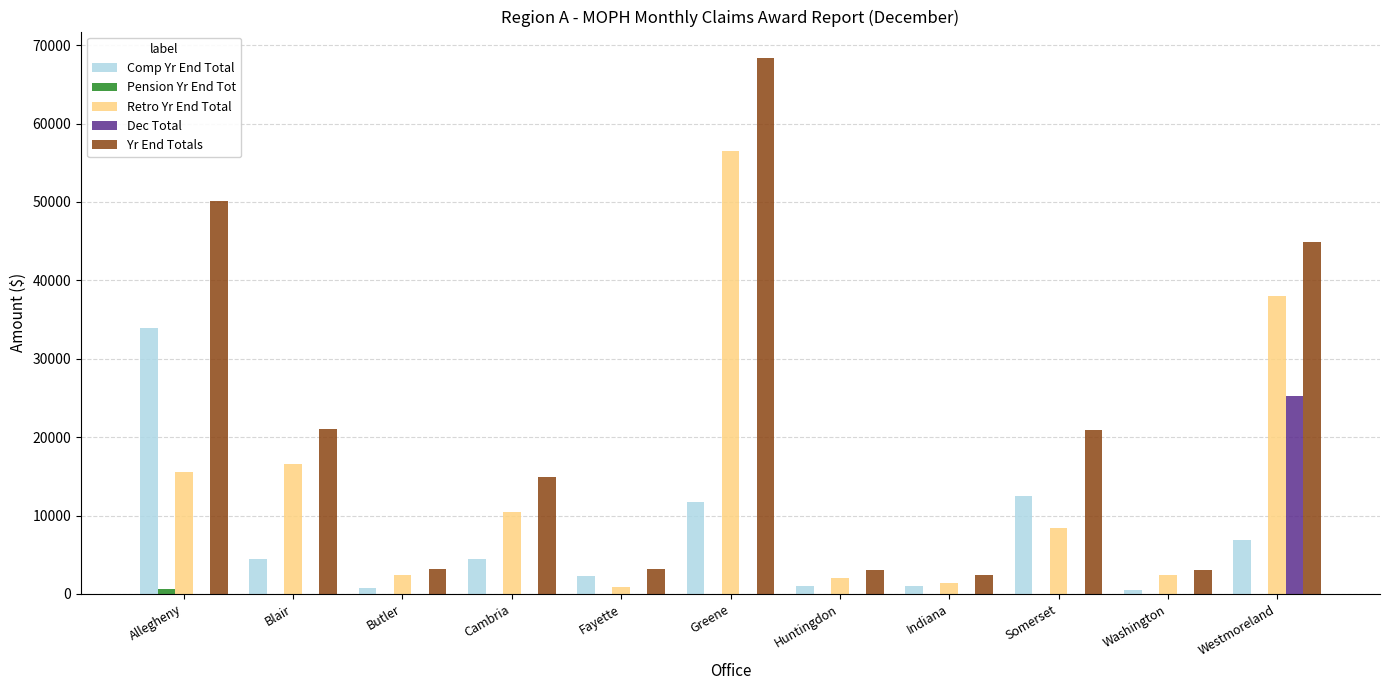

Which series has the widest spread of values?

Yr End Totals